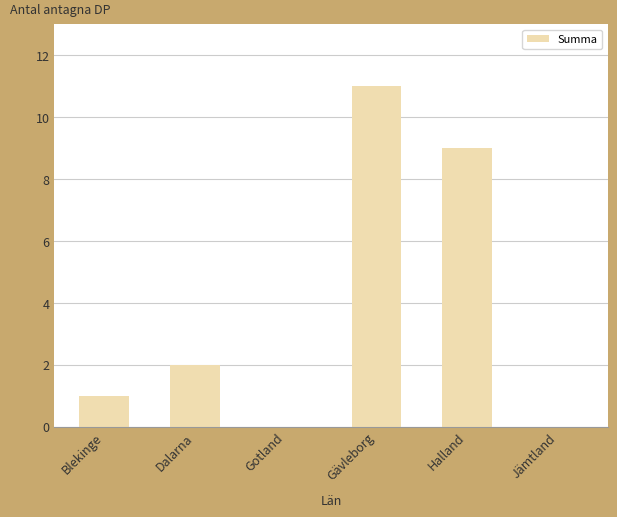

Are the bars horizontal?

No